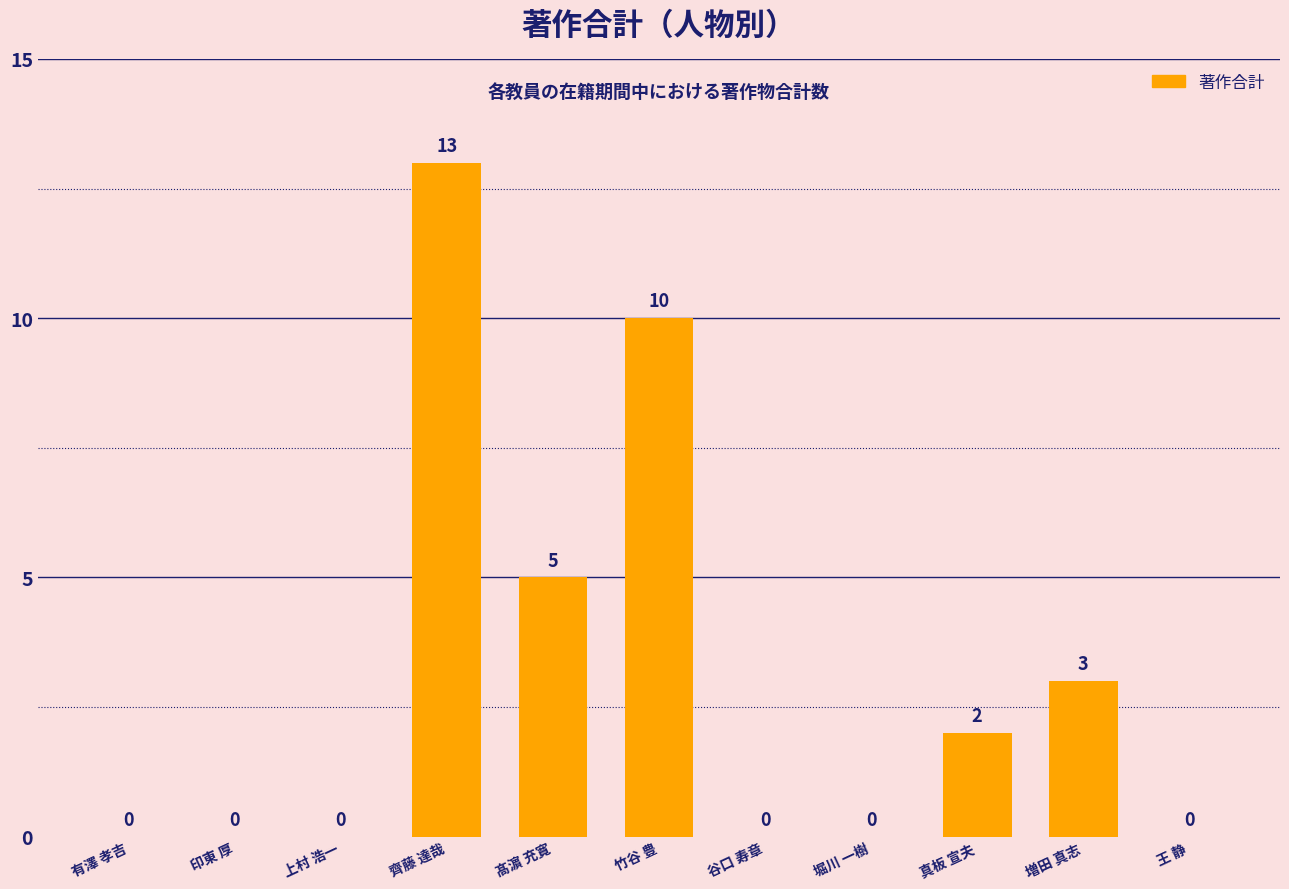

What is the difference between the values at 増田 真志 and 齊藤 達哉?

10